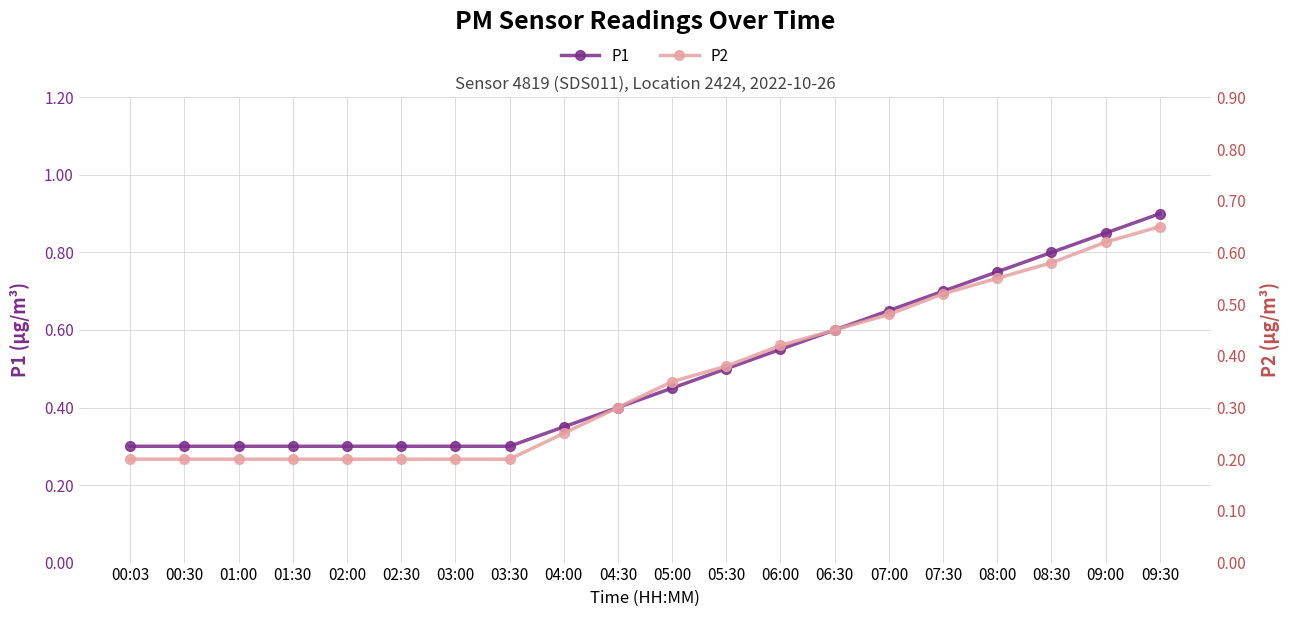

What is the difference between the maximum and minimum values in the P1 series?

0.6